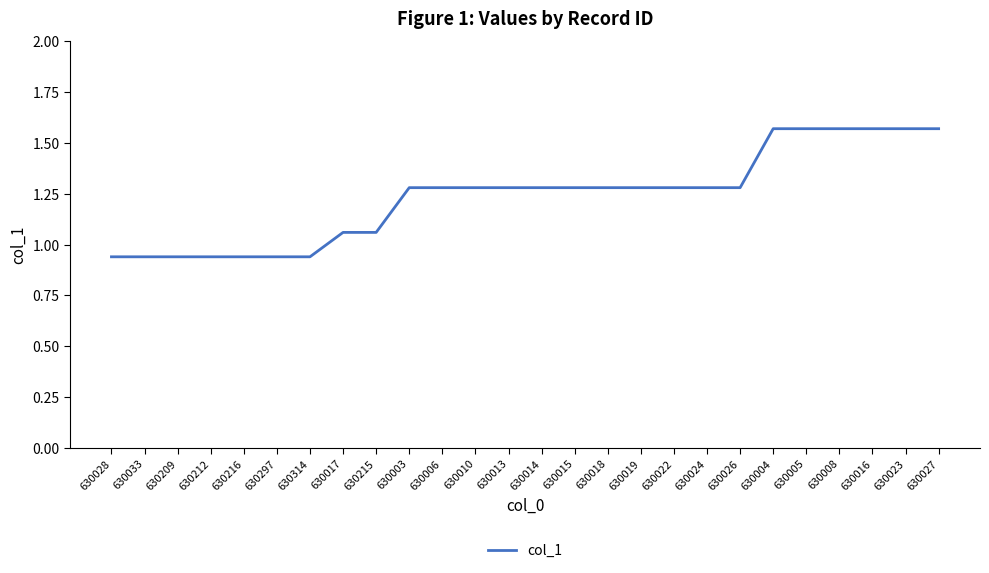

What position from the left is 630209?

3